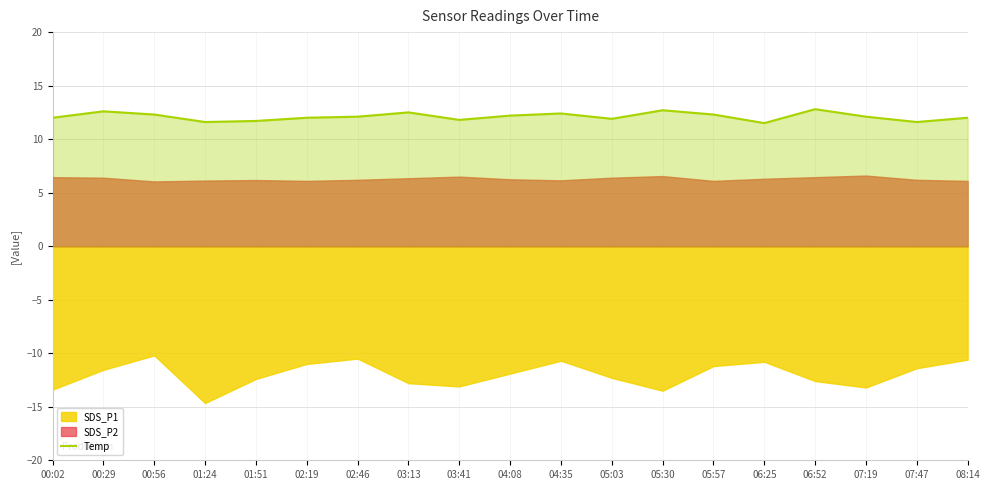

True or false: Temp has a value of 11.6 at 07:47.

True